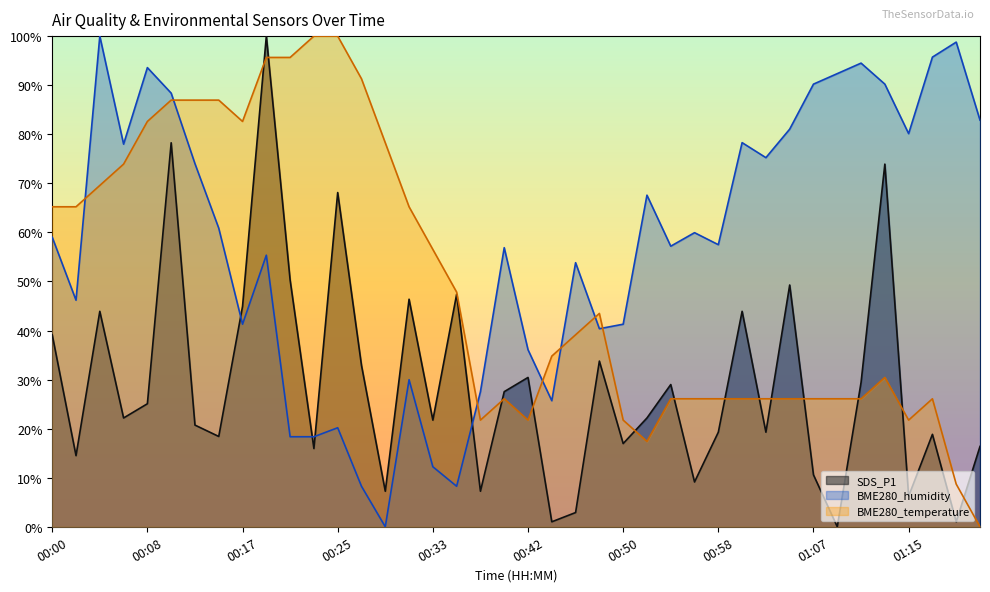

True or false: BME280_temperature has a value of 46.4 at 01:17.

False